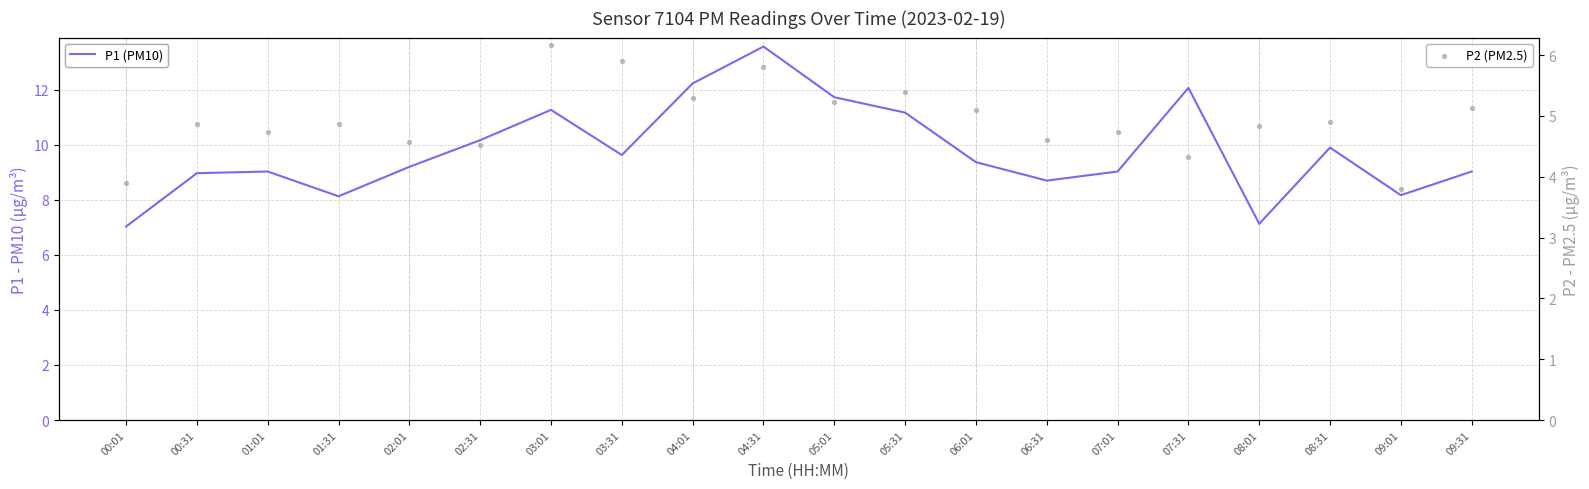

Which series contains the highest Y value?

P1 (PM10)